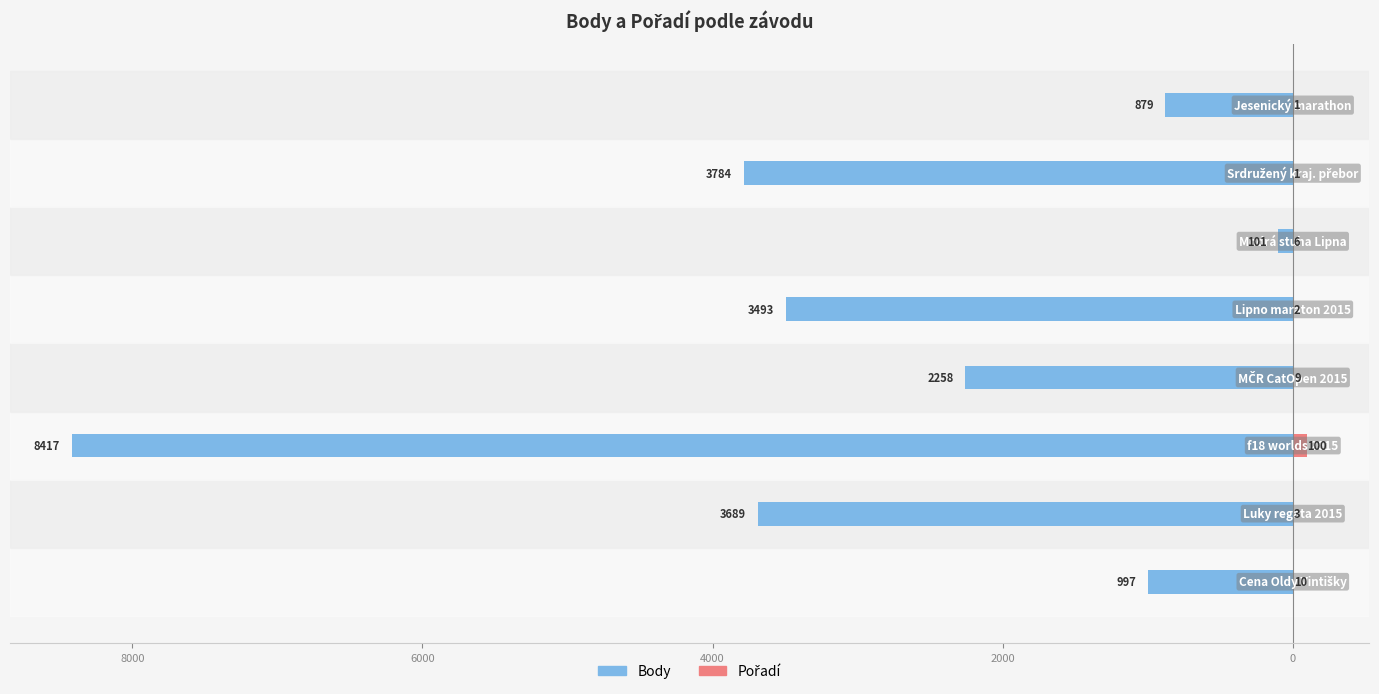

How many distinct data groups are displayed?

2